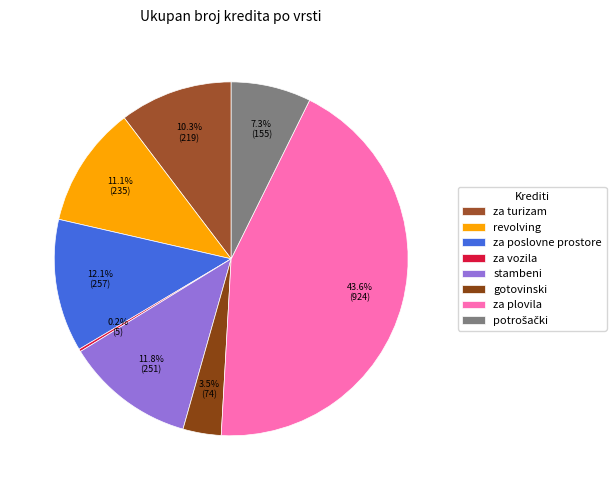

To the nearest percent, what is the average slice percentage?

12%